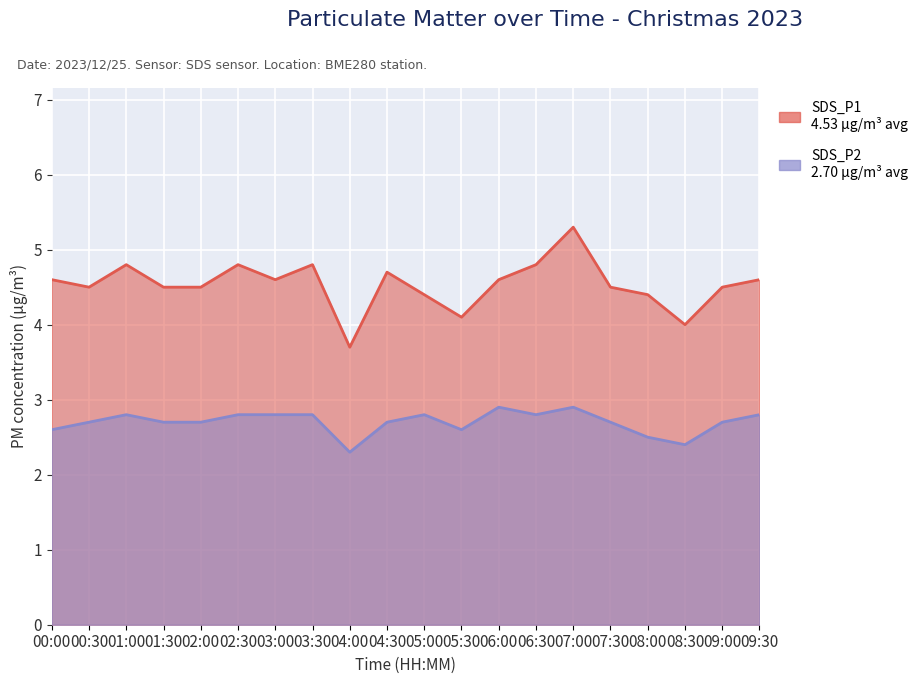

True or false: SDS_P2 has more than 1 interior local peaks.

True